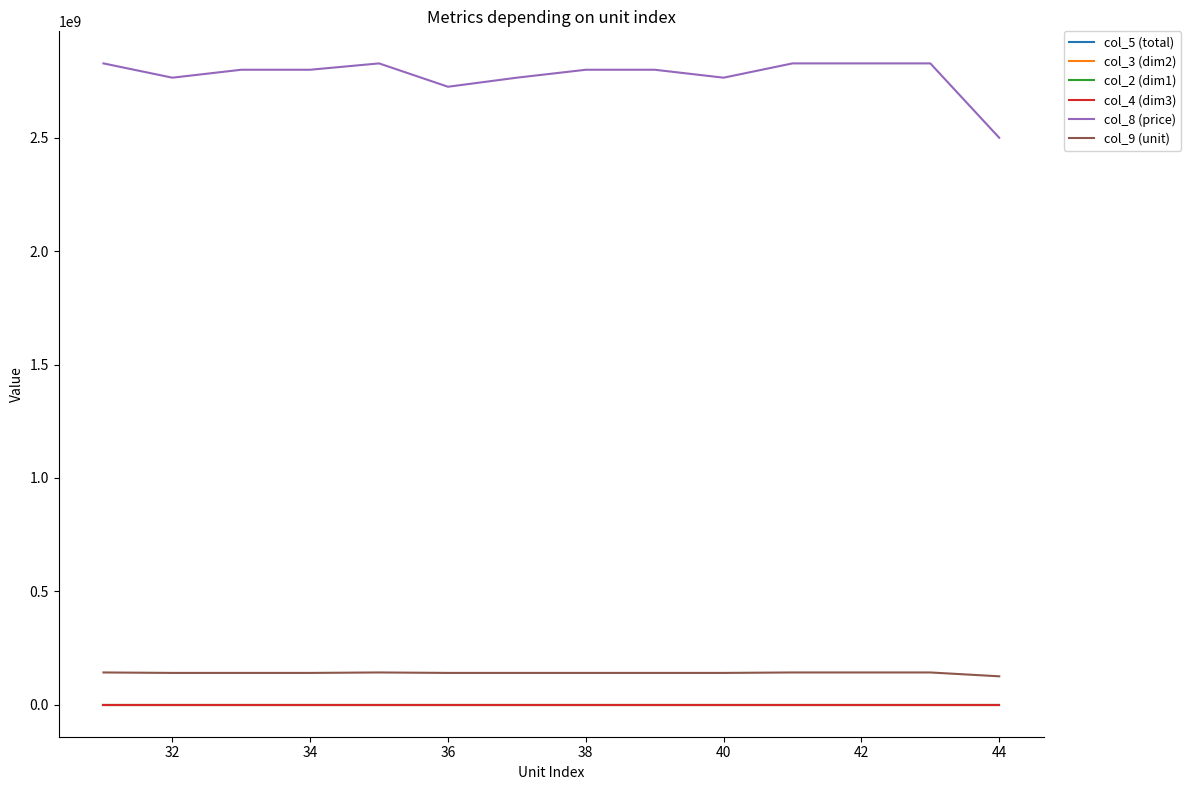

What is the lowest value of the col_9 (unit) series?

125000000.0